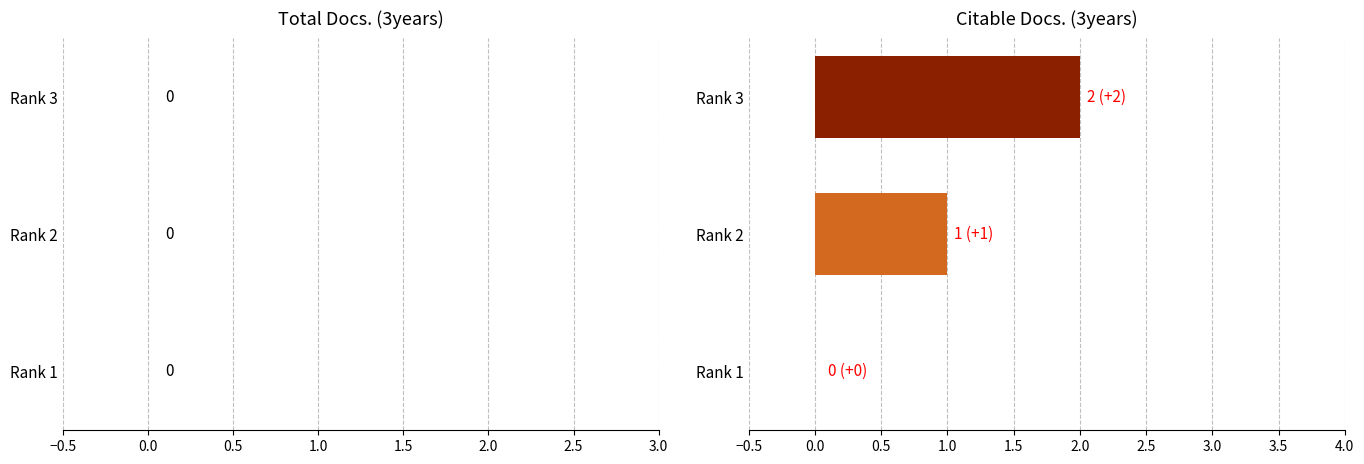

Between Rank 3 and Rank 2, which is larger?

Rank 3